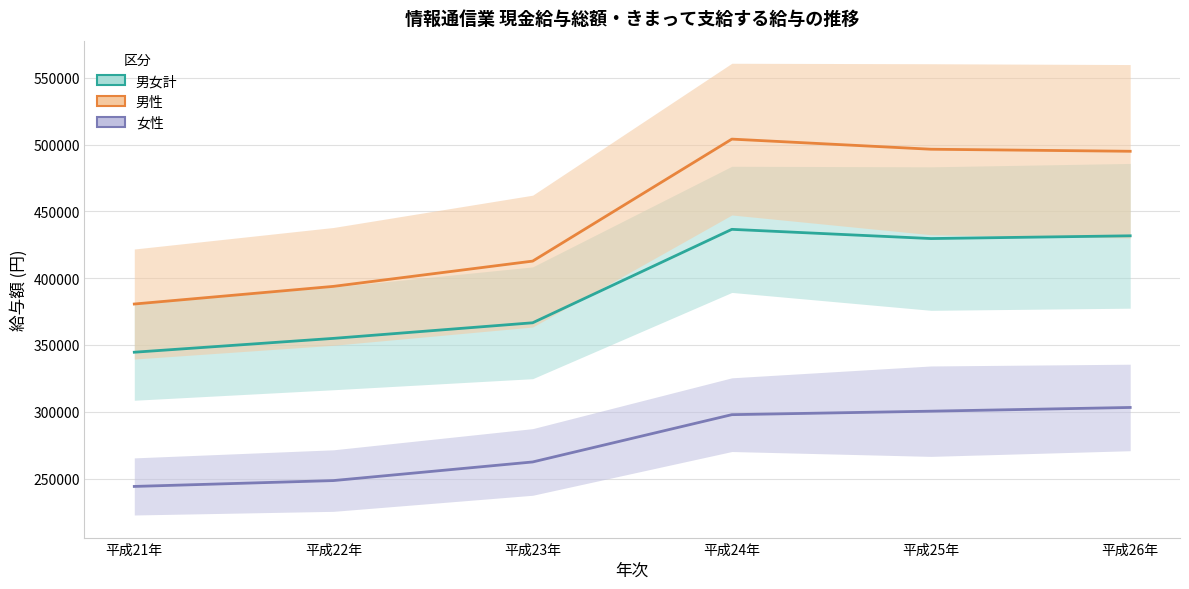

True or false: 男性 and 女性 intersect in this chart.

False